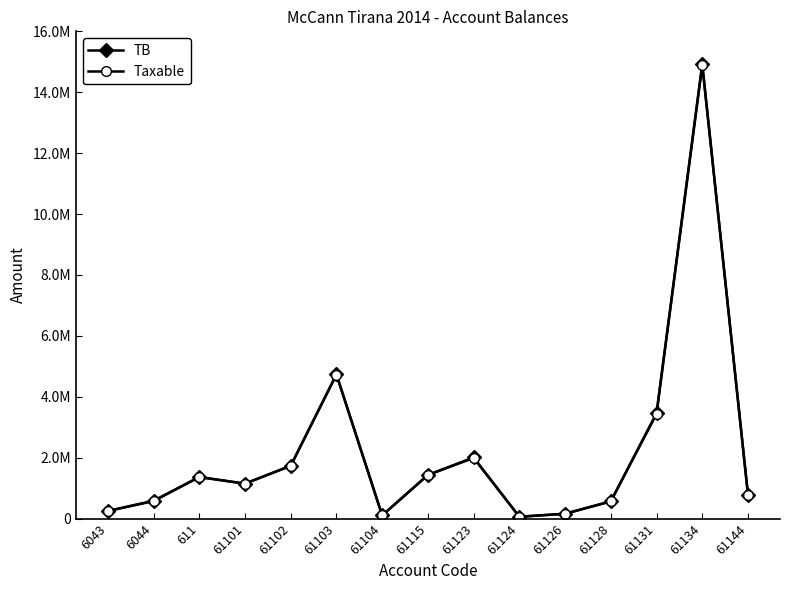

Does the chart have visible grid lines?

No